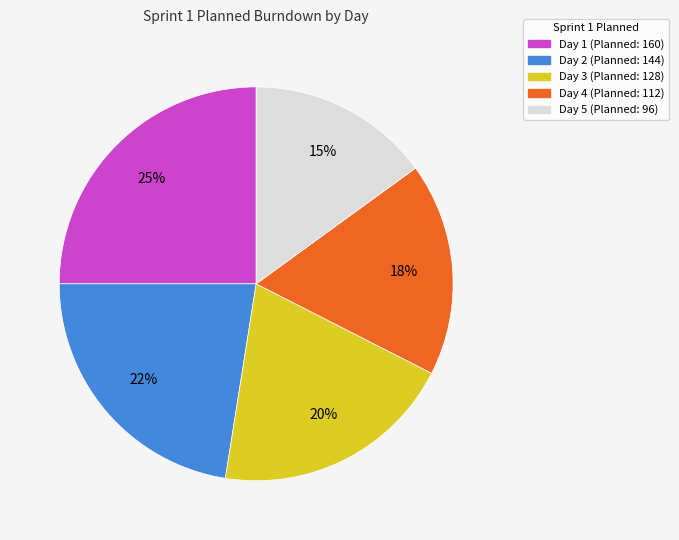

Which has a higher value, Day 5 (Planned: 96) or Day 2 (Planned: 144)?

Day 2 (Planned: 144)